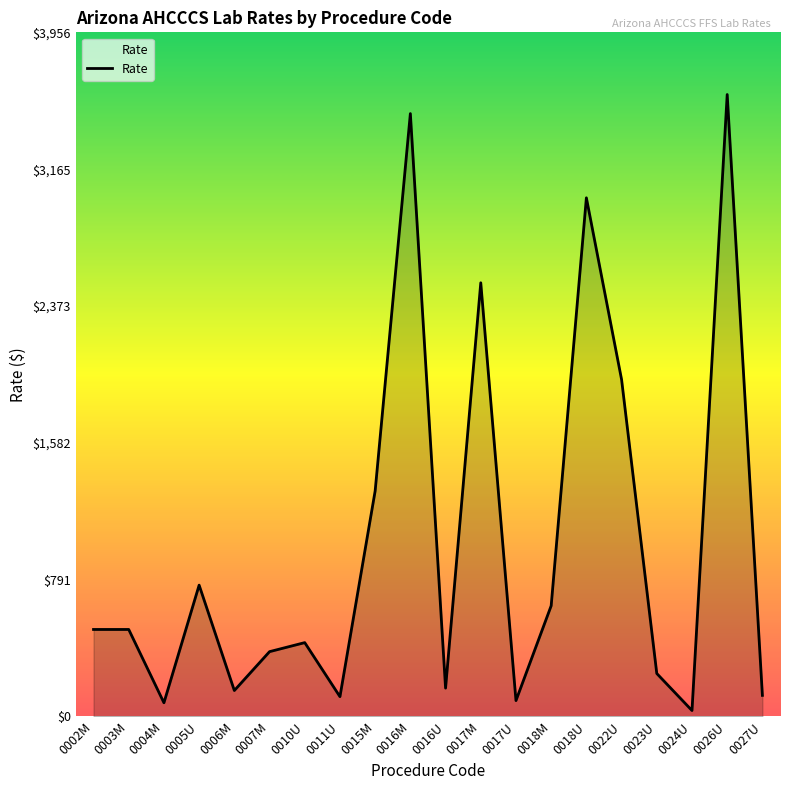

What position from the right is 0010U?

14